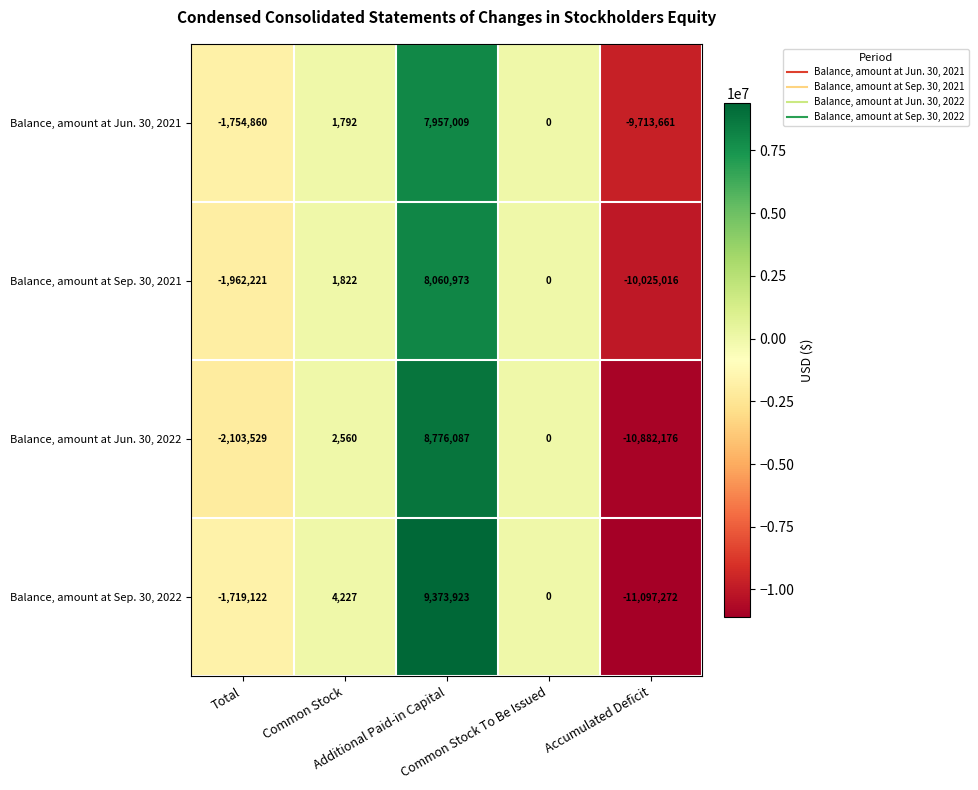

Count the number of categories in the chart.

5